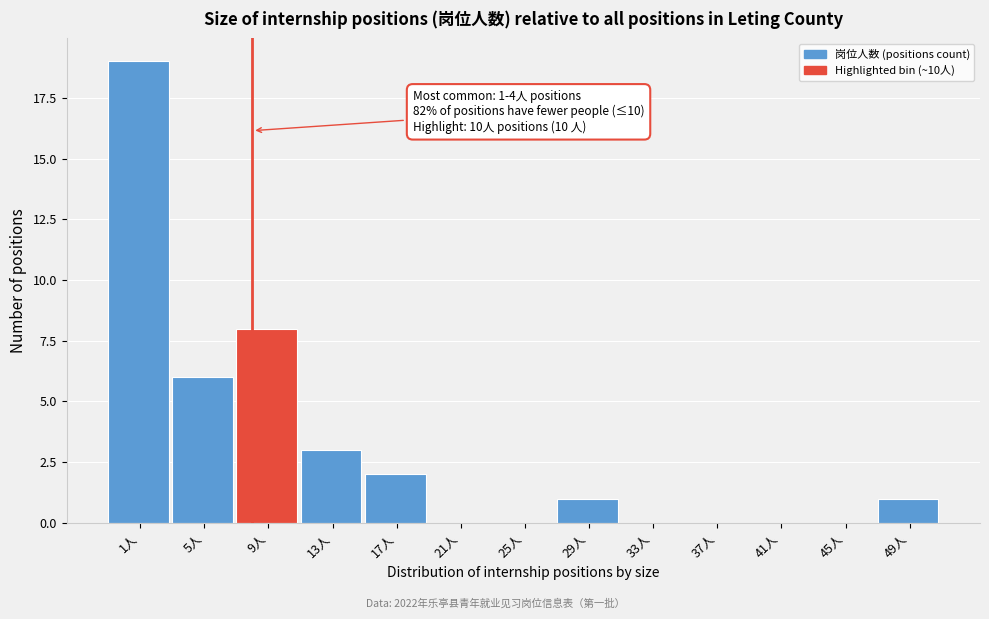

Reading left to right, what are all the values shown in this chart?

1人=19	5人=6	9人=8	13人=3	17人=2	21人=0	25人=0	29人=1	33人=0	37人=0	41人=0	45人=0	49人=1